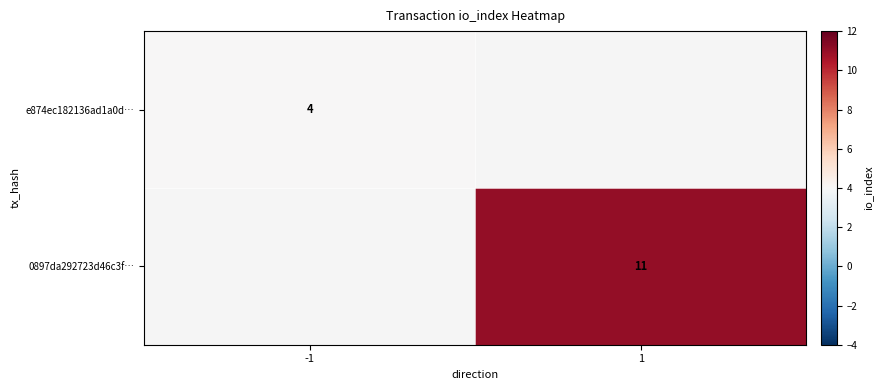

How many series are shown in this chart?

2